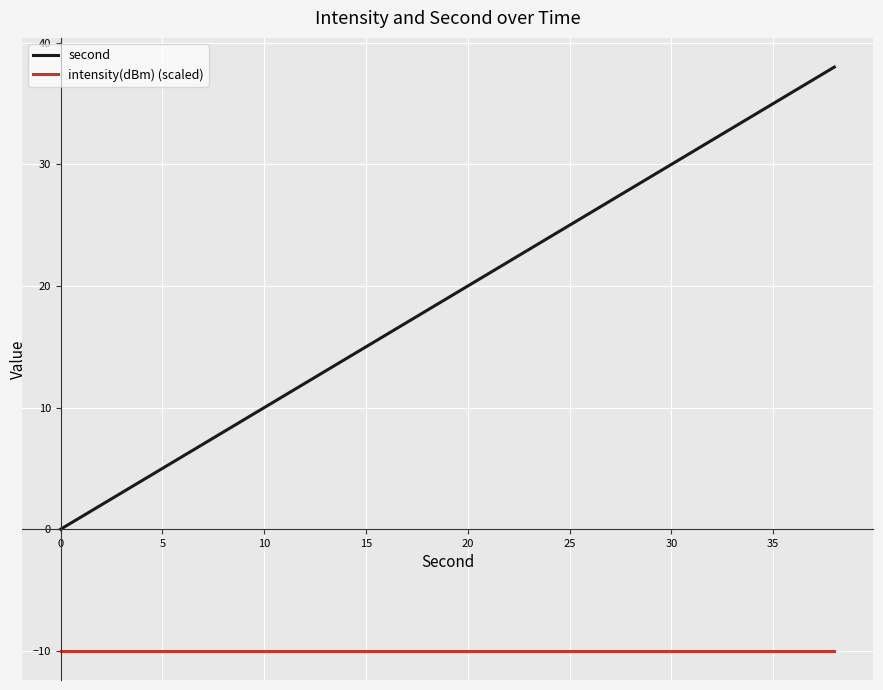

Which series has the largest range (max minus min)?

second